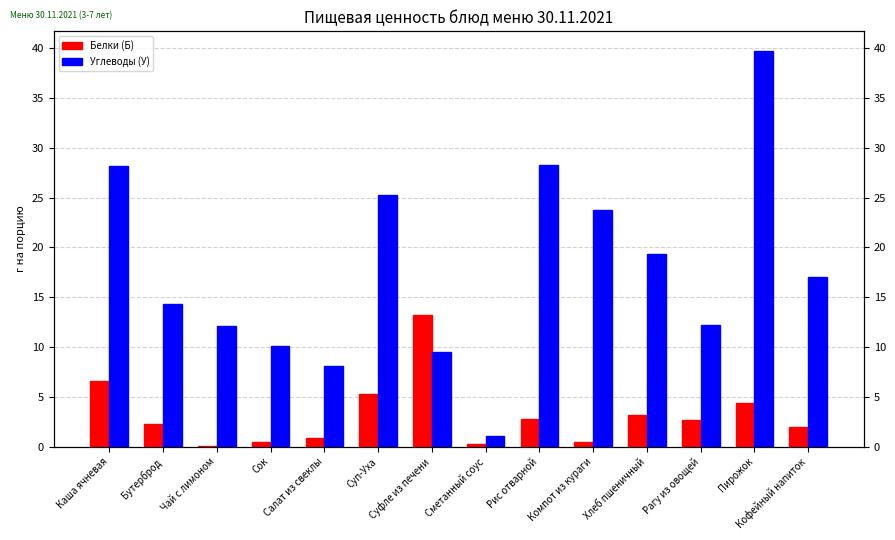

What is the highest value of the Углеводы (У) series?

39.7